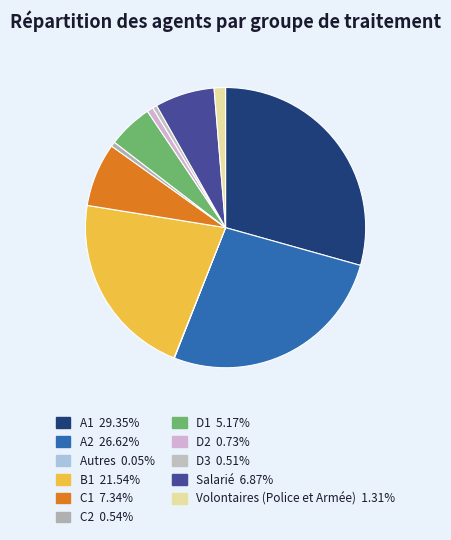

Is there any slice that represents more than half of the pie?

No